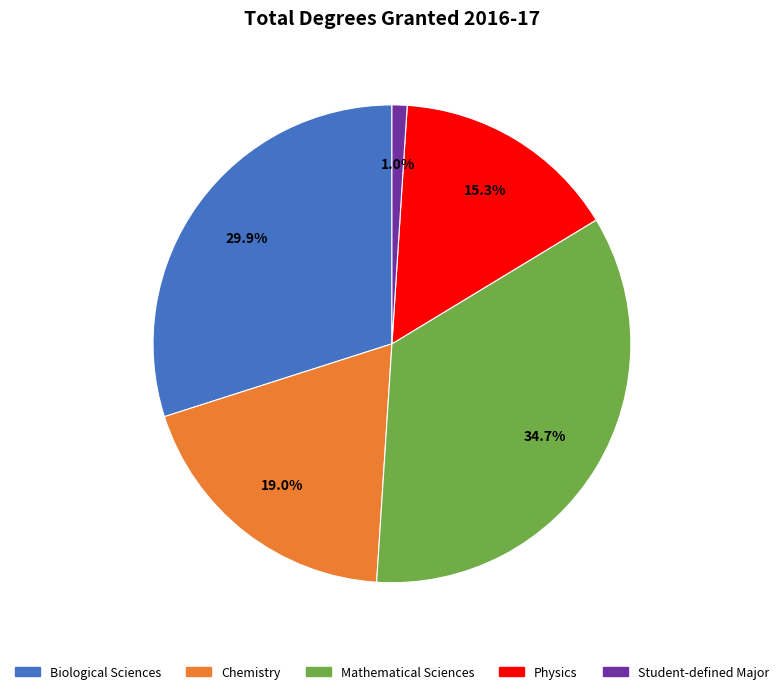

Do Chemistry and Physics together represent more than half of the pie?

No